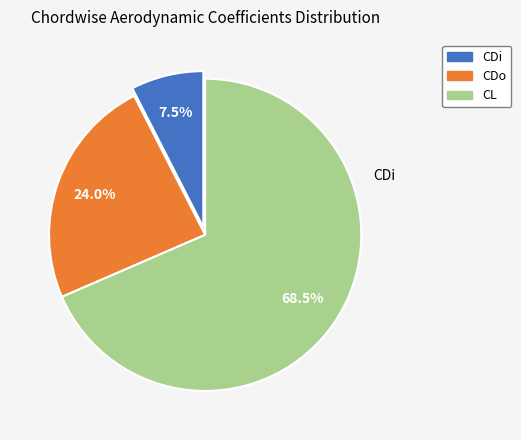

How many slices are in this pie chart?

3